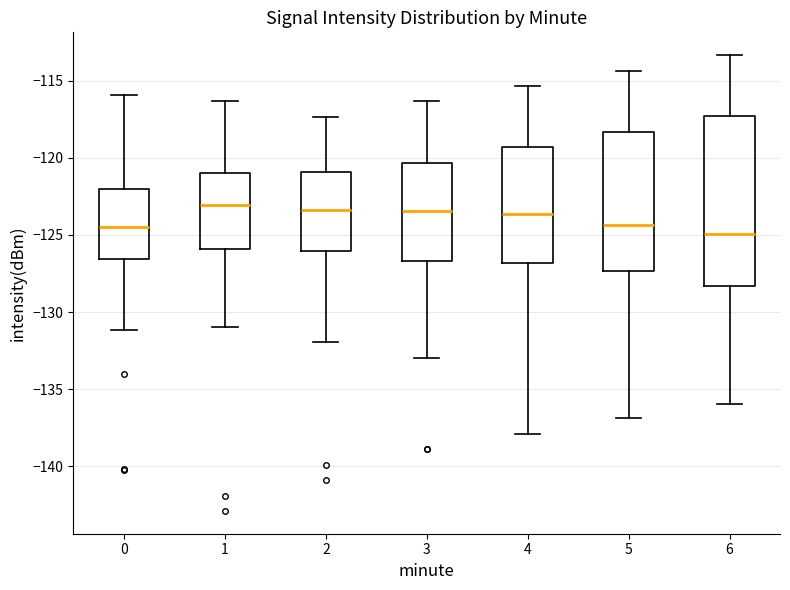

Reading left to right, transcribe this box plot: for each box, give where its median line is, the range the box spans, and where its two whiskers end, as read against the y-axis. The values are not printed on the chart, so give them approximately, as read against the axis.

0: median -124.5, box -126.5 to -122.0, whiskers -131.0 to -116.0
1: median -123.0, box -126.0 to -121.0, whiskers -131.0 to -116.5
2: median -123.5, box -126.0 to -121.0, whiskers -132.0 to -117.5
3: median -123.5, box -126.5 to -120.5, whiskers -133.0 to -116.5
4: median -123.5, box -127.0 to -119.5, whiskers -138.0 to -115.5
5: median -124.5, box -127.5 to -118.5, whiskers -137.0 to -114.5
6: median -125.0, box -128.5 to -117.5, whiskers -136.0 to -113.5